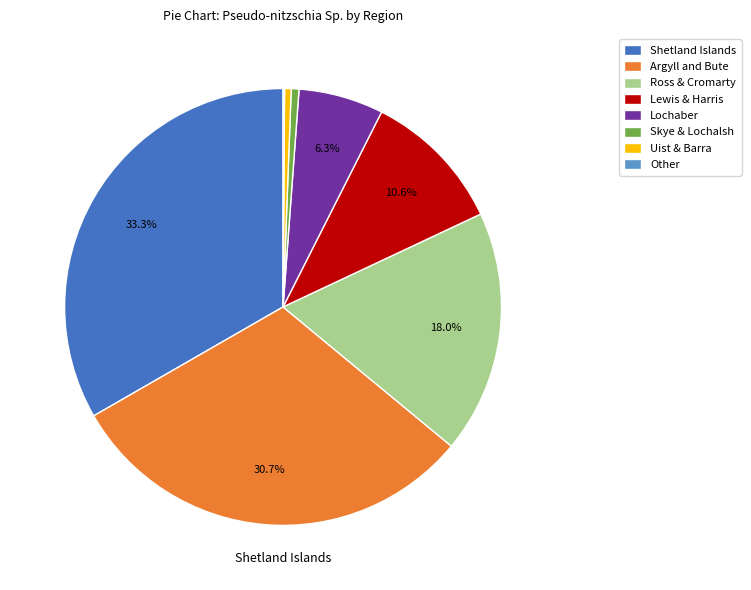

What percentage is NOT represented by Shetland Islands?

66.7%